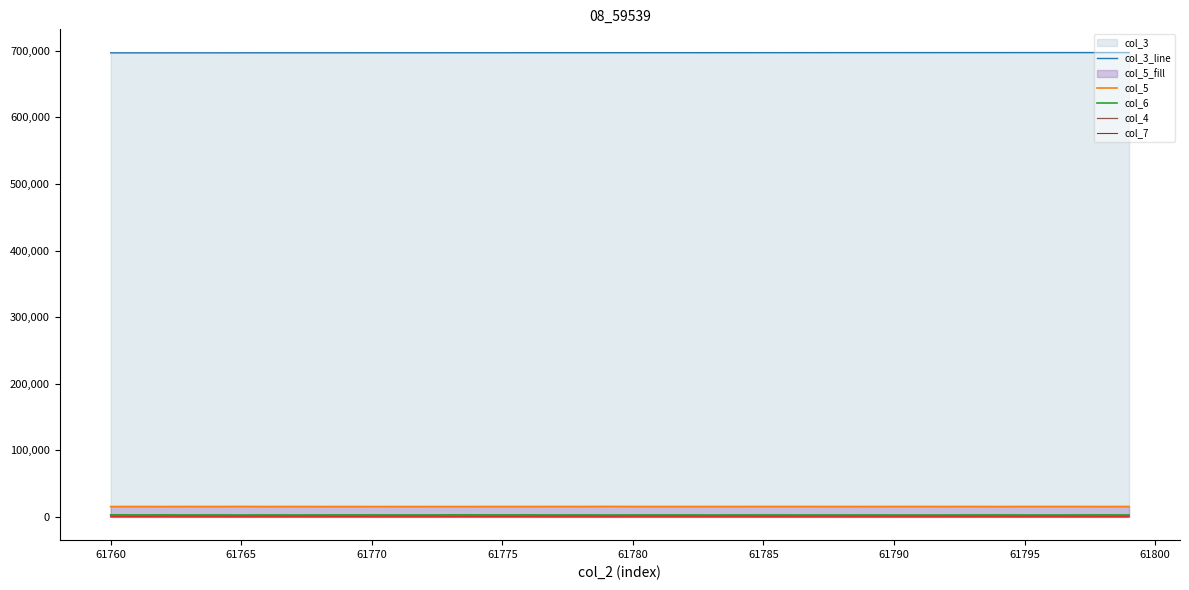

How many interior local peaks does the col_6 series have?

12